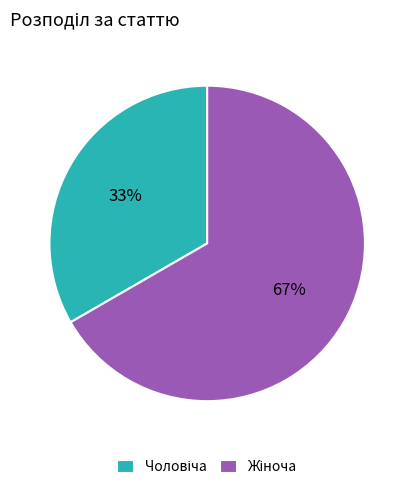

To the nearest percent, what is the average slice percentage?

50%